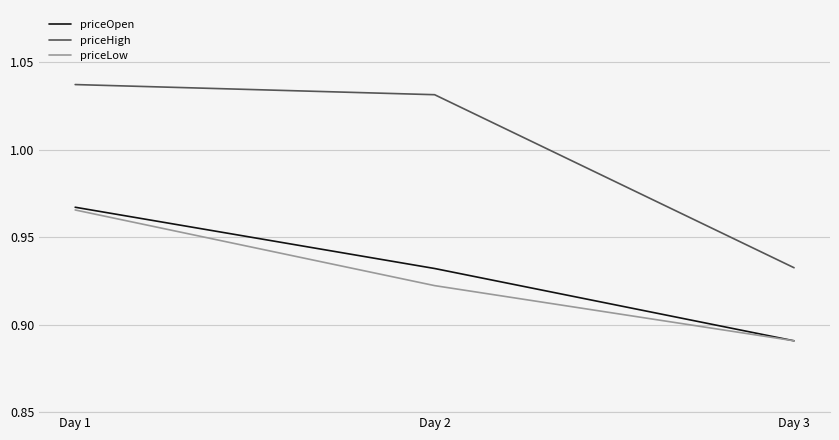

Which series has the largest range (max minus min)?

priceHigh